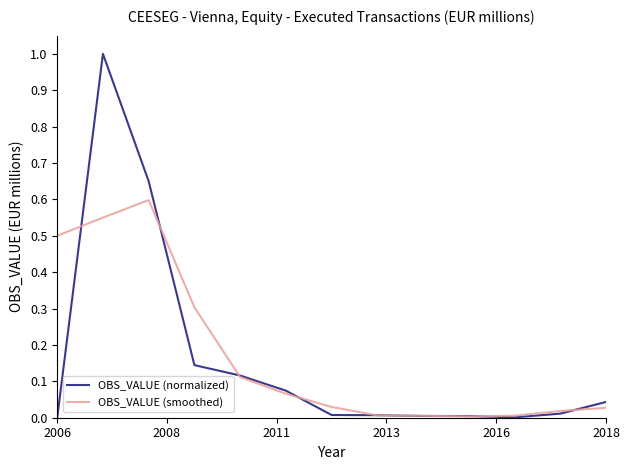

List the series in order of their peak value, lowest first.

OBS_VALUE (smoothed), OBS_VALUE (normalized)